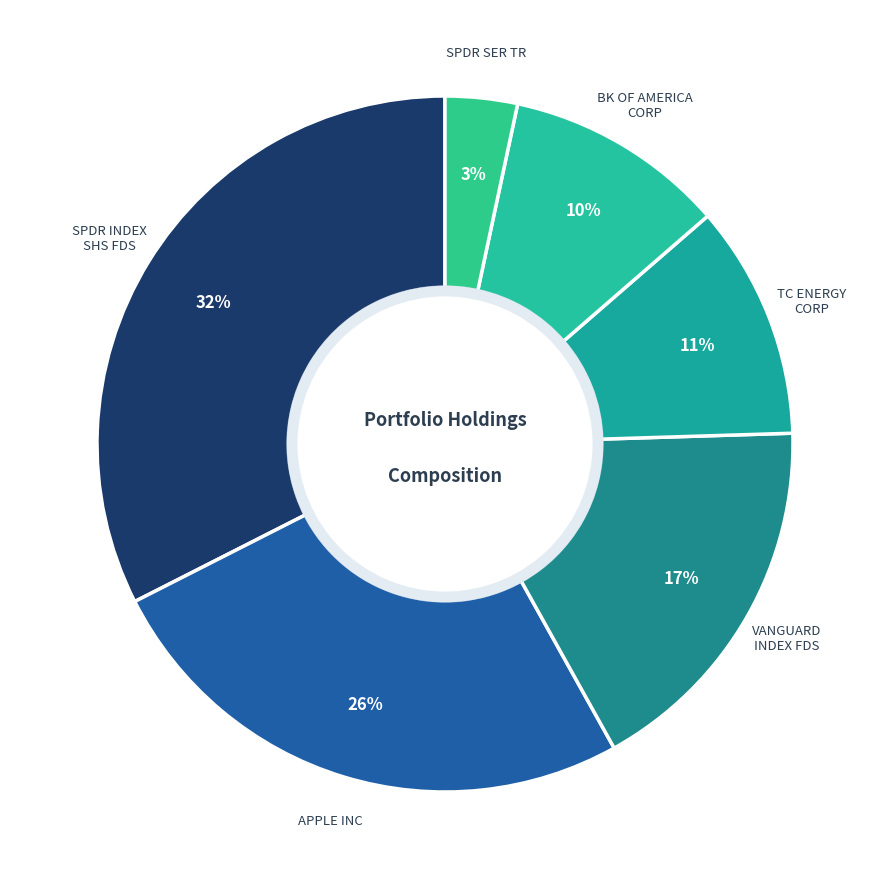

How many slices are in this pie chart?

6